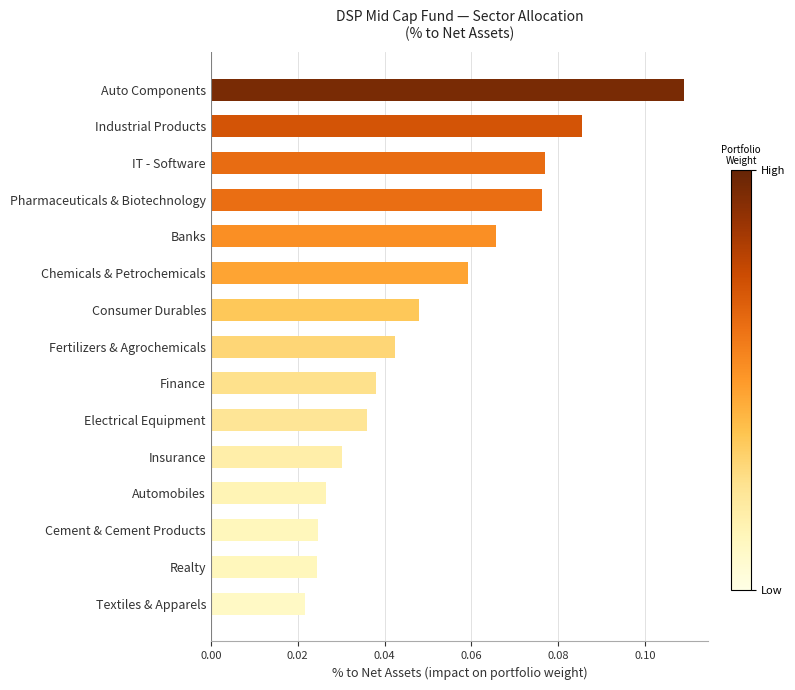

Where is the data nearest to the value 0?

Textiles & Apparels